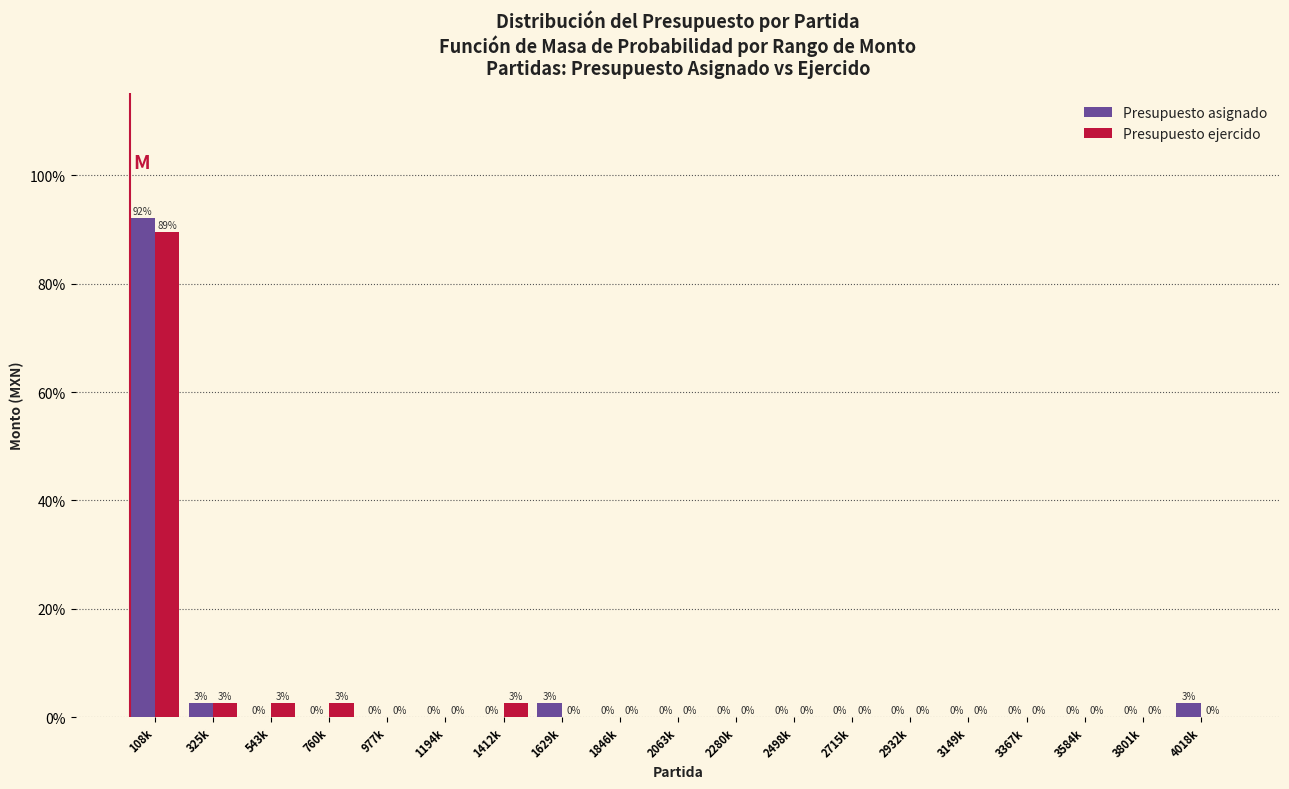

At which category is the sum across all series the highest?

108k